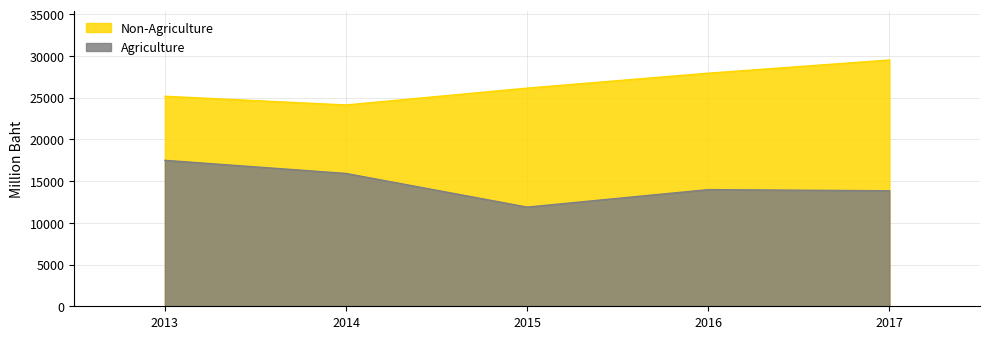

Reading right to left, transcribe all the data shown in this chart.

Agriculture: 2017=13848	2016=13985	2015=11890	2014=15924	2013=17497
Non-Agriculture: 2017=29521	2016=27942	2015=26151	2014=24131	2013=25173